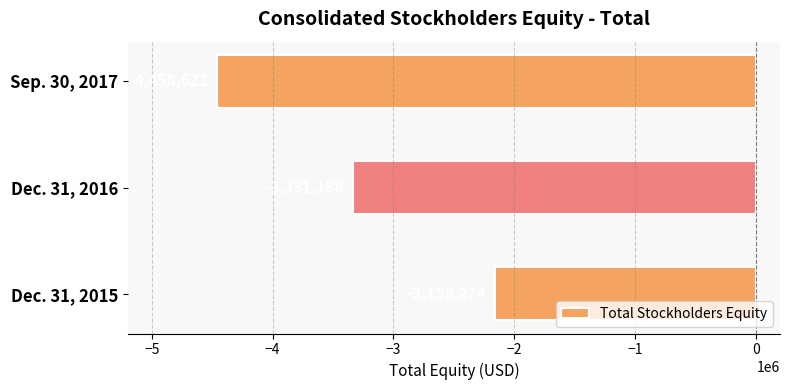

What is the greatest value displayed?

-2158274